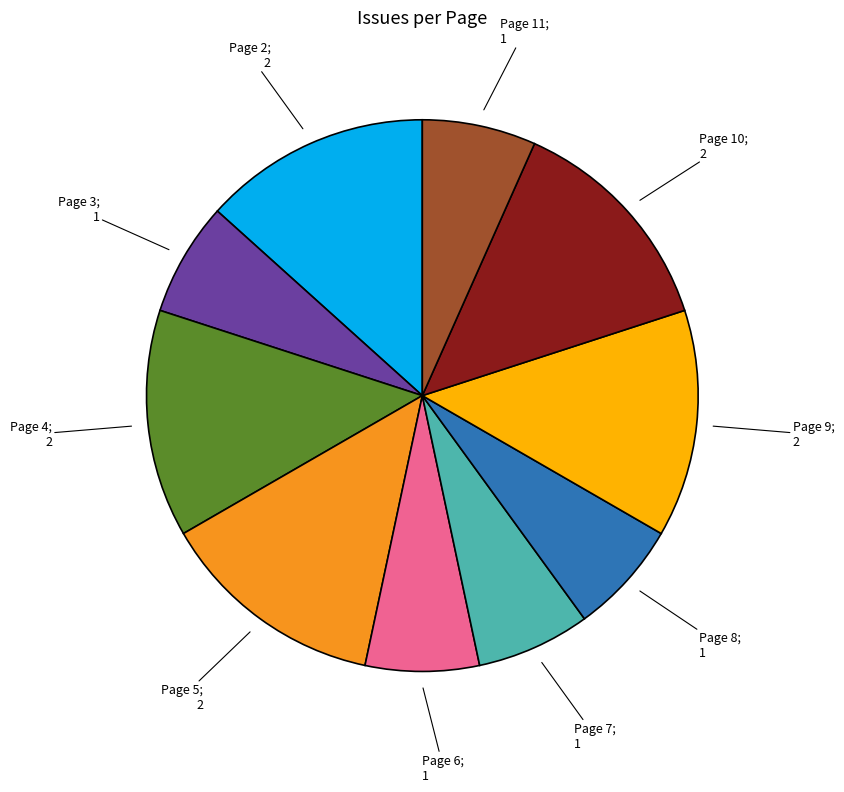

Do Page 6; 1 and Page 2; 2 together represent more than half of the pie?

No